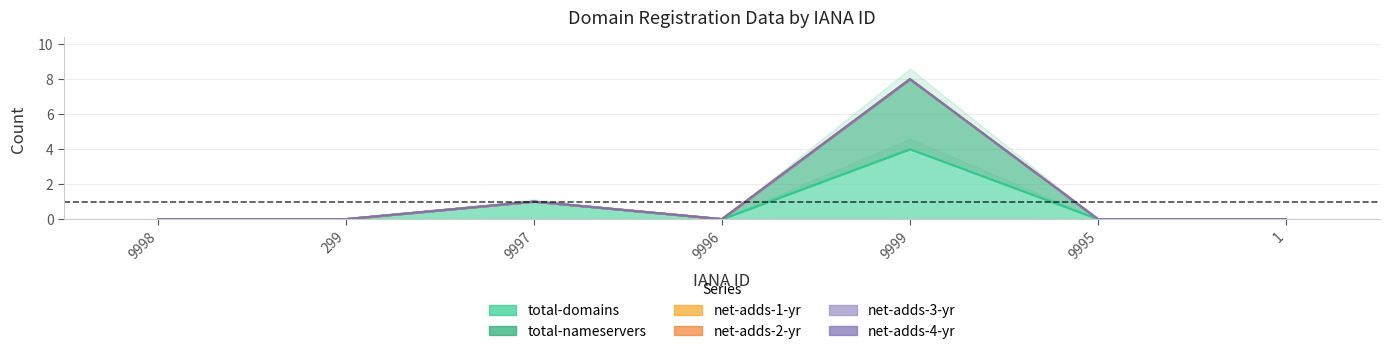

What is the label of the 6th point from the right?

299